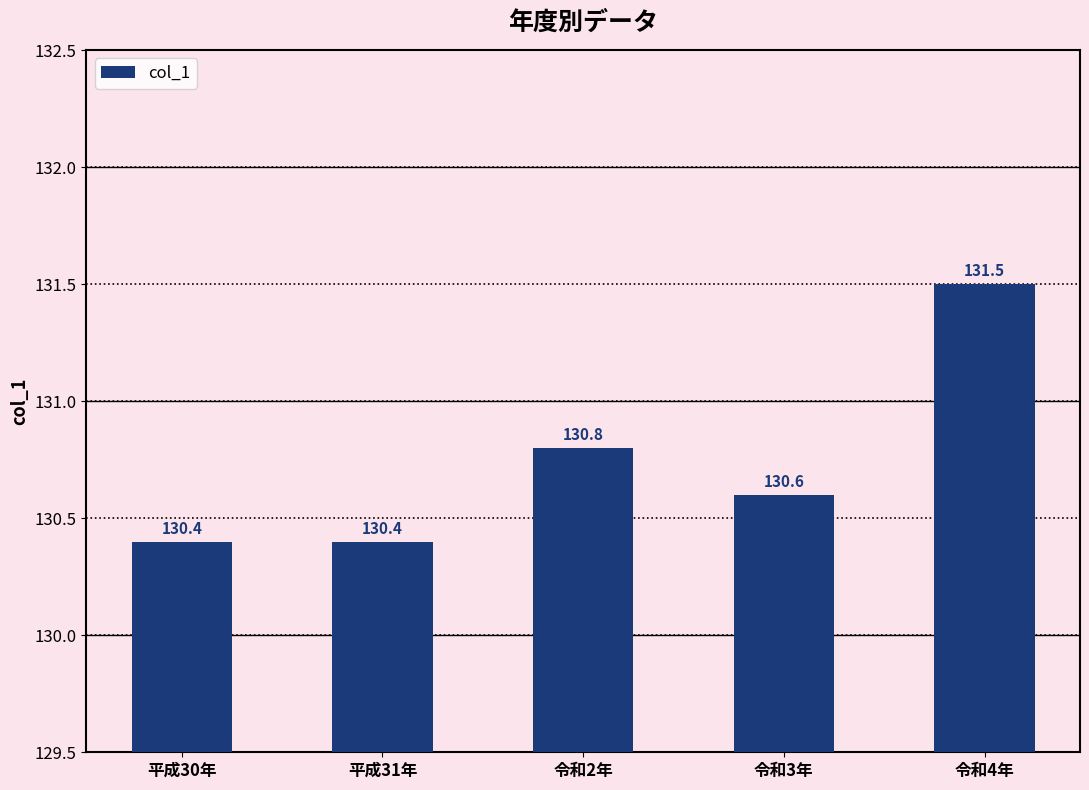

Are the bars horizontal?

No